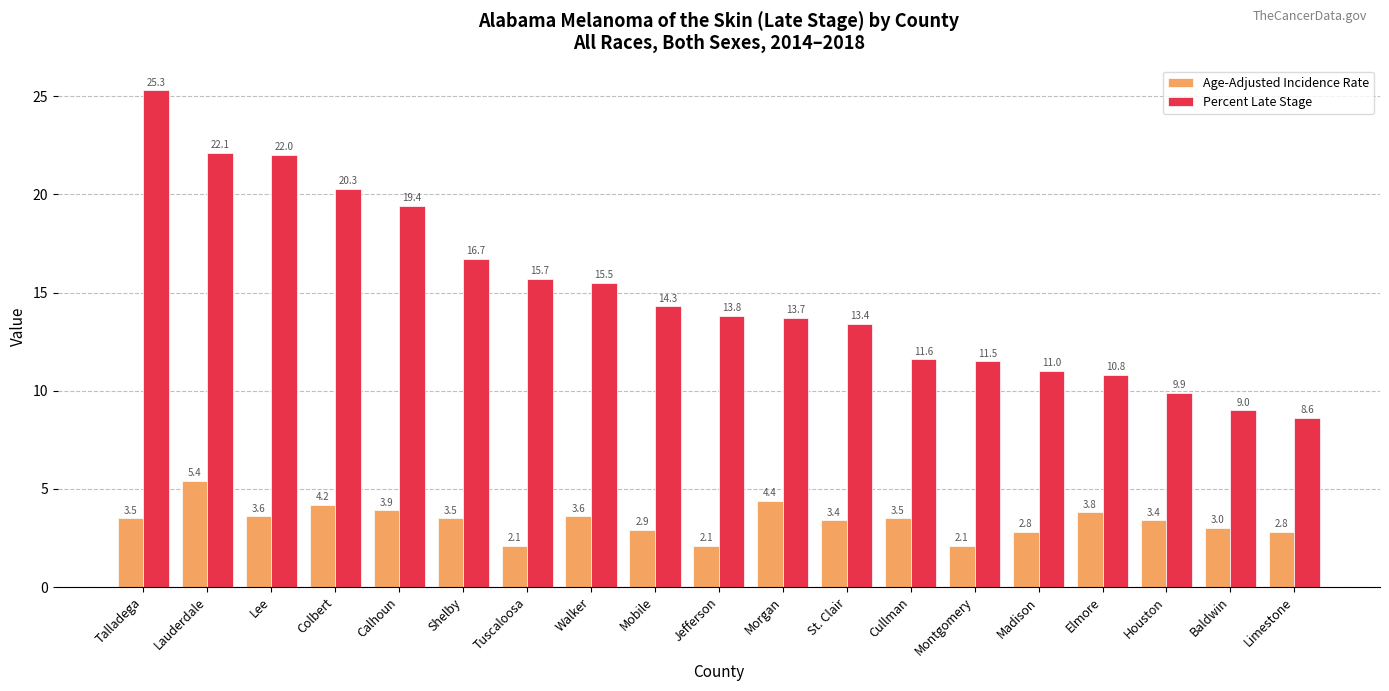

At how many categories does at least one series exceed 23?

1